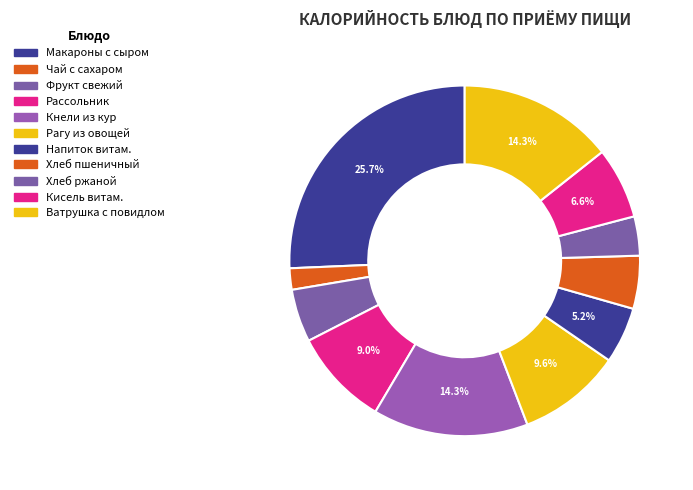

To the nearest percent, what is the average slice percentage?

9%